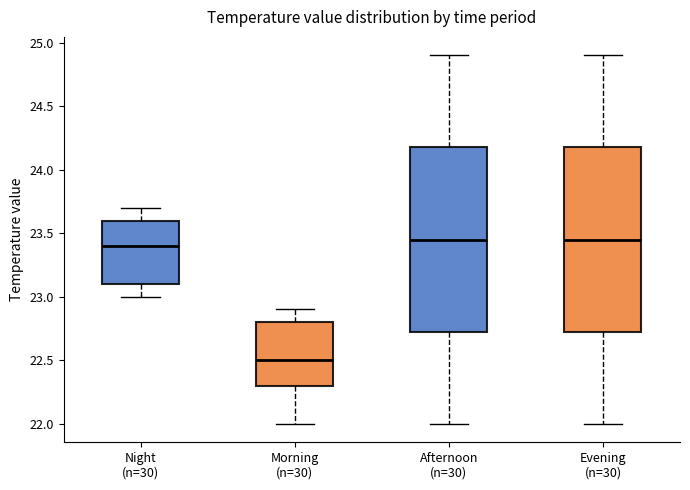

Where does the upper whisker of the box for Night (n=30) end on the y-axis? The values are not printed on the chart, so give them approximately, as read against the axis.

23.70